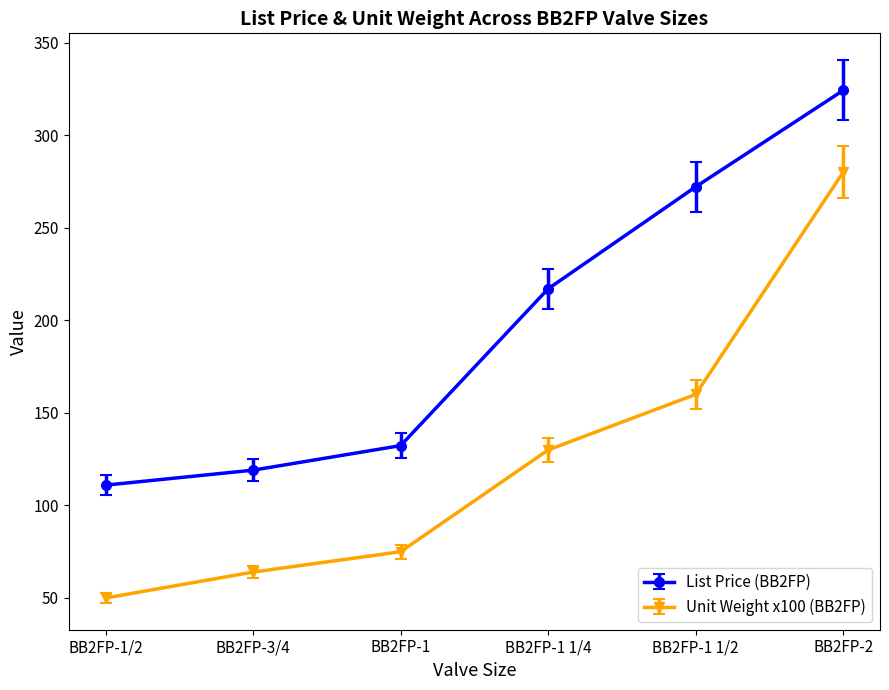

Is this an area chart (filled region under the line)?

No